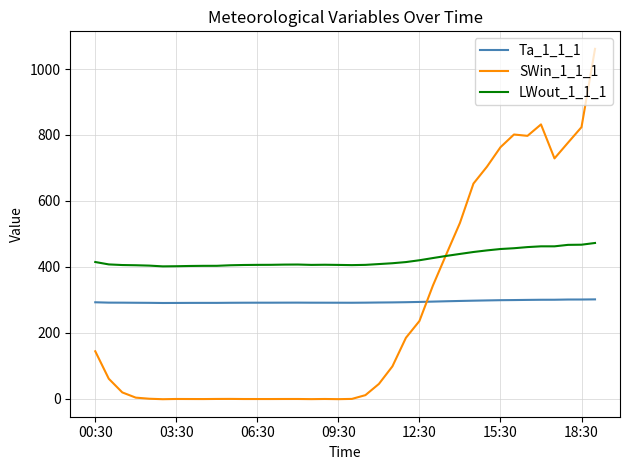

List the series in order of their peak value, lowest first.

Ta_1_1_1, LWout_1_1_1, SWin_1_1_1